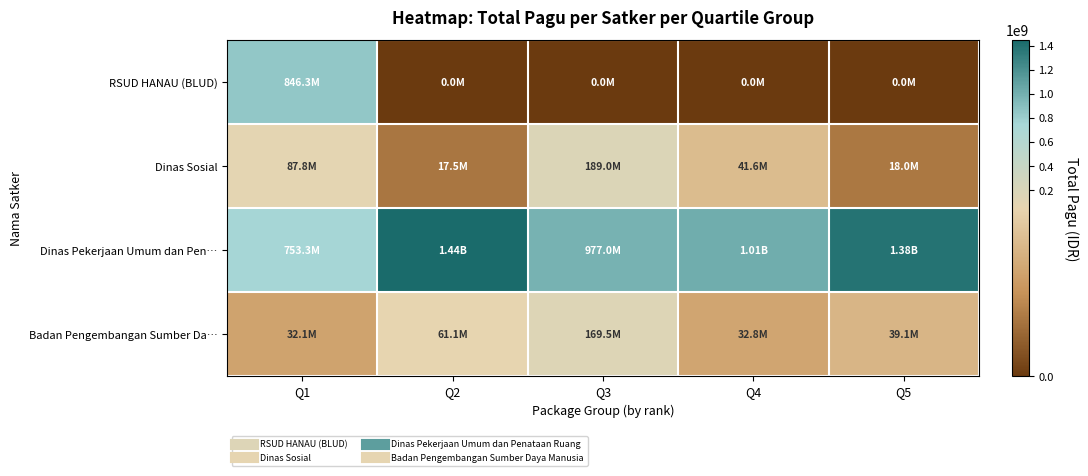

Between Q1 and Q5, which series saw the biggest shift?

RSUD HANAU (BLUD)